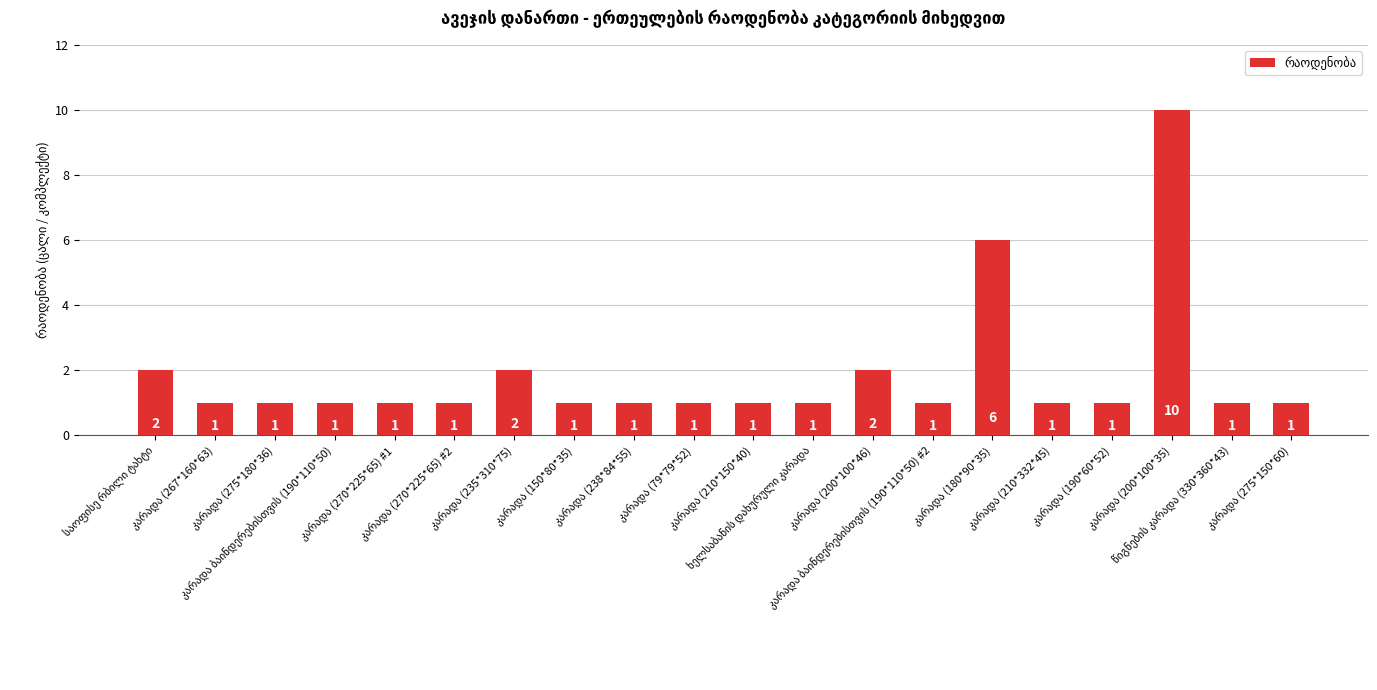

Count the values in the range 1 to 2.

18